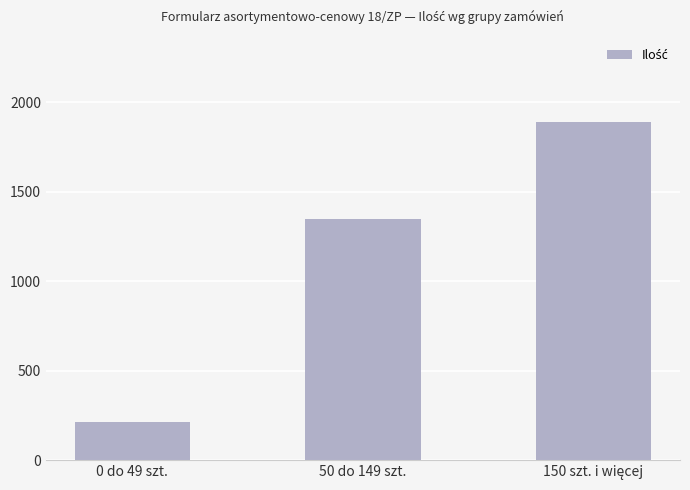

What is the average value?

1151